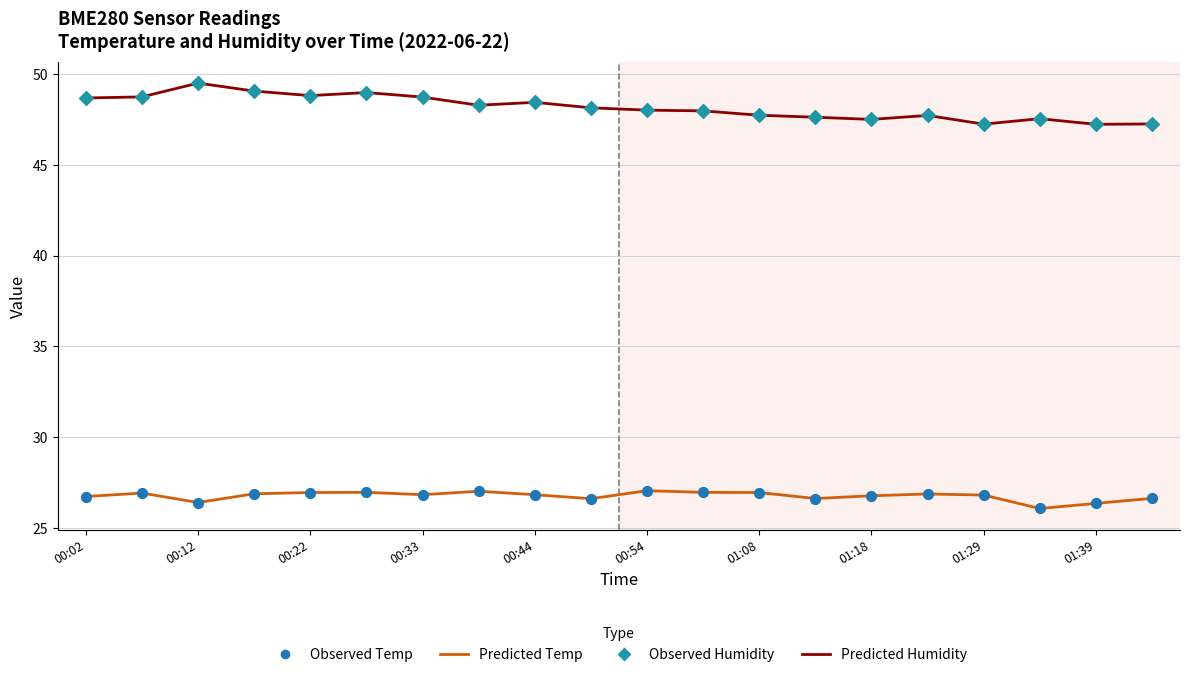

What is the smallest value displayed?

26.1